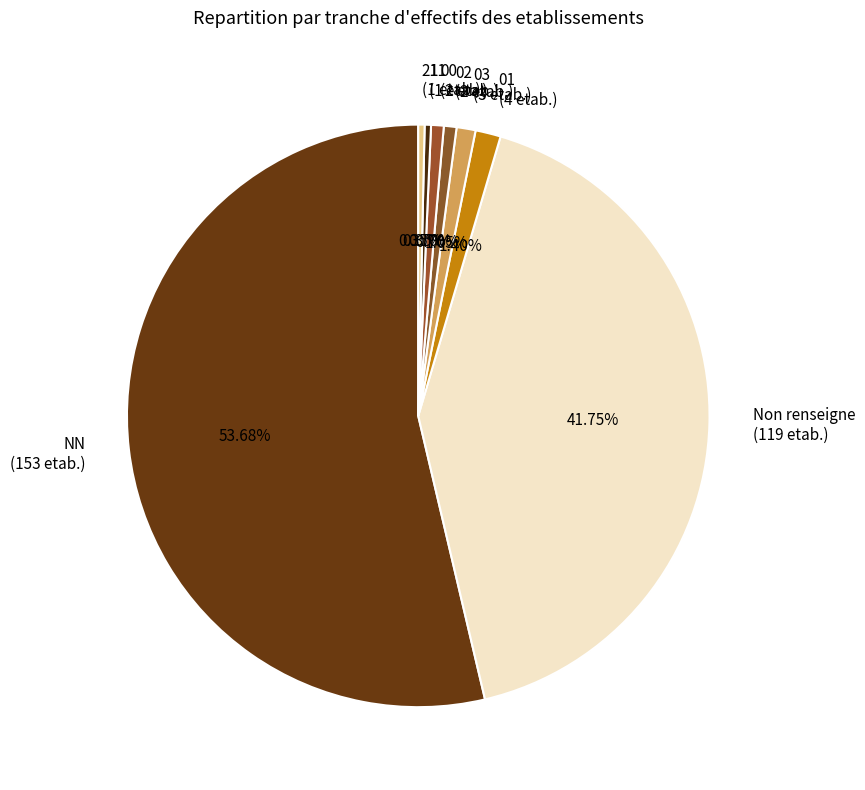

Is it true that NN is 64% of the pie?

False